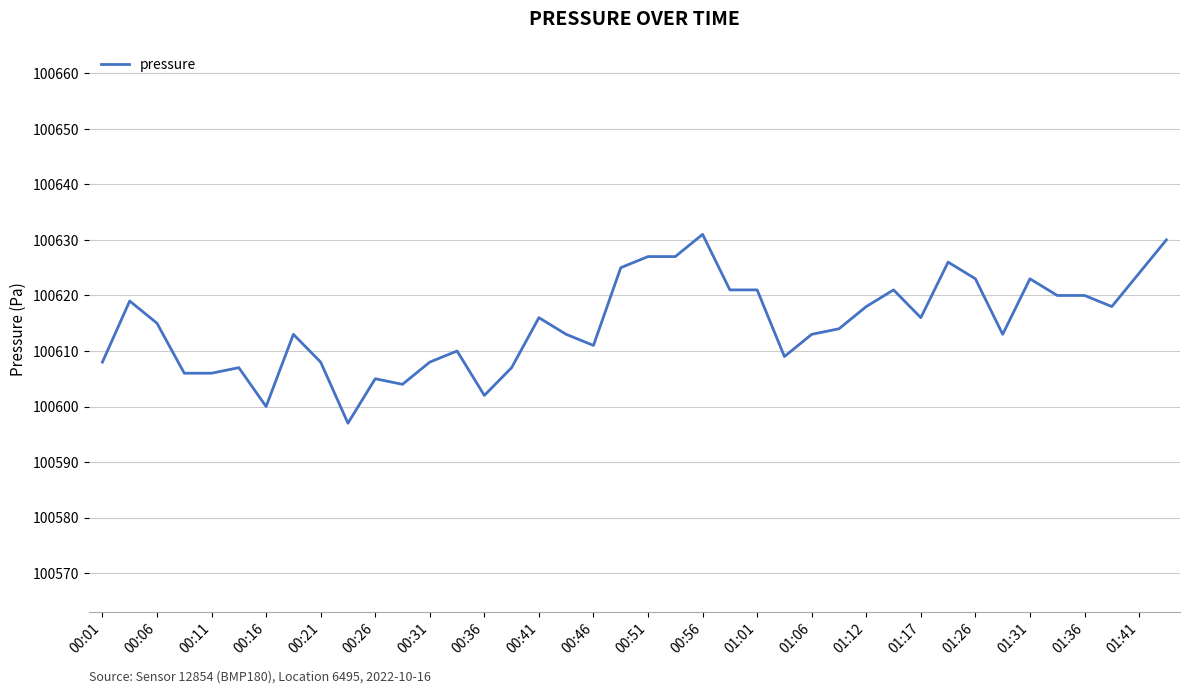

What is the difference between the maximum and minimum values?

34